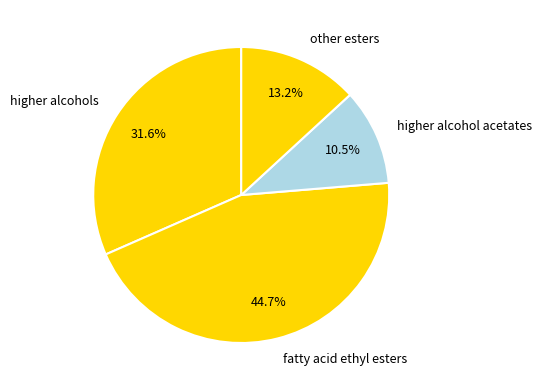

Is there a majority slice in this chart?

No